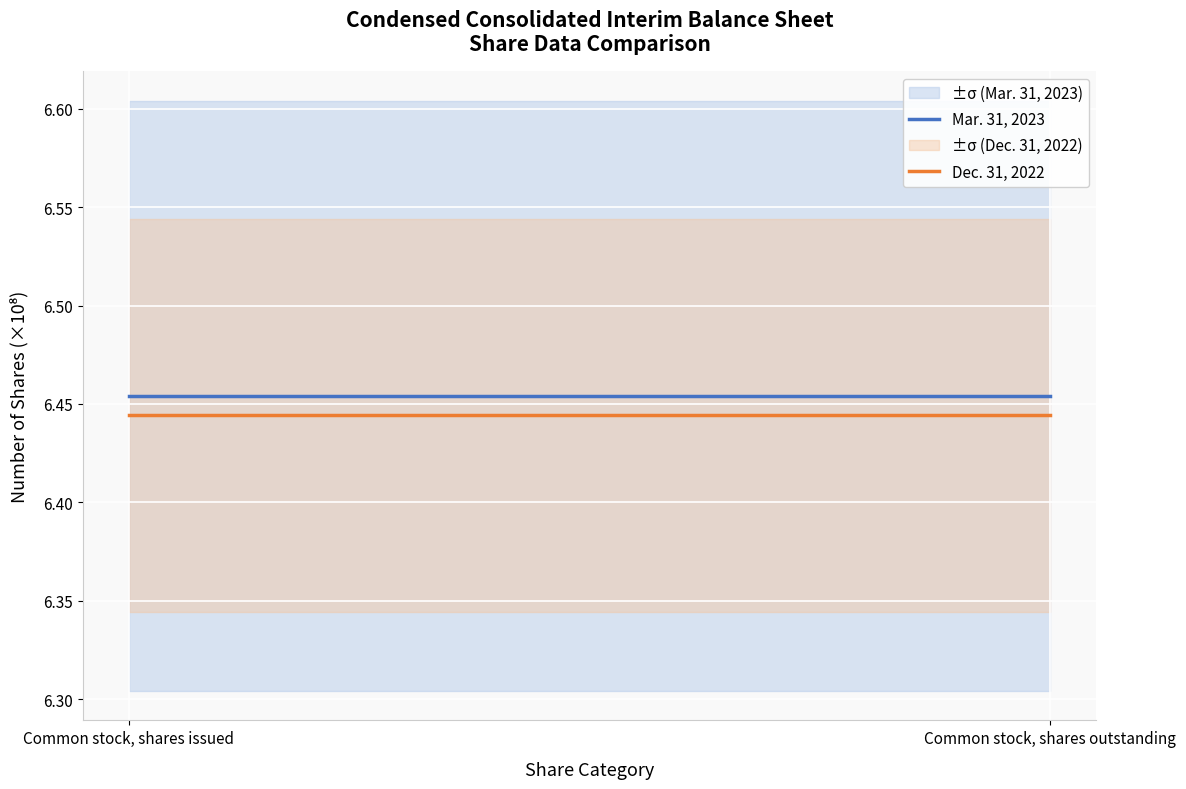

What are all the series names shown in the legend?

Mar. 31, 2023, Dec. 31, 2022